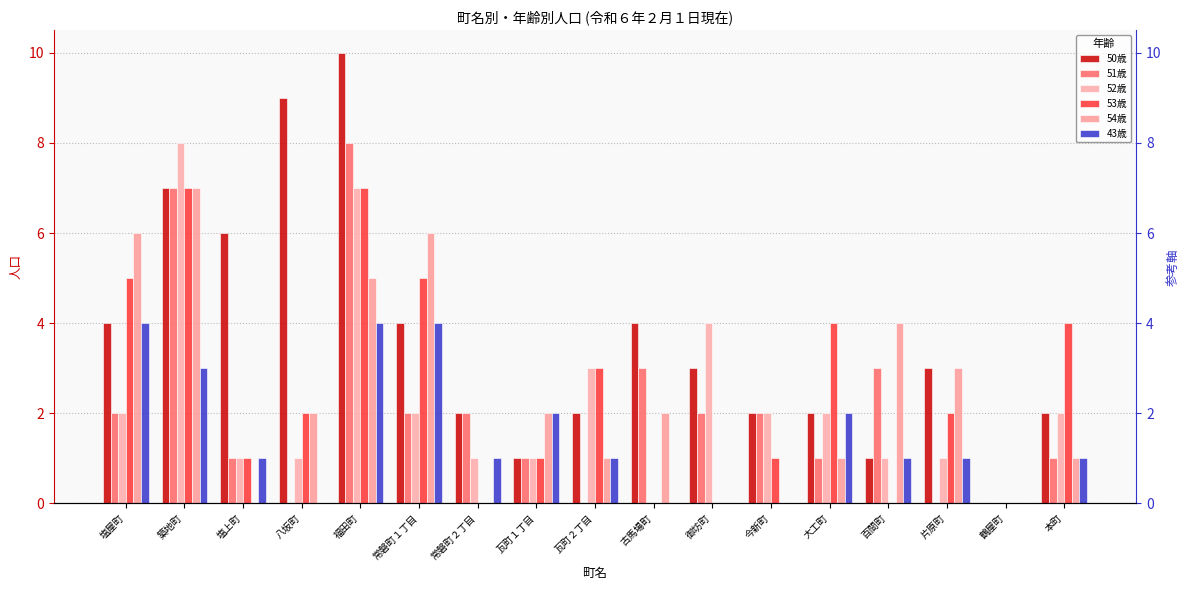

Count the 52歳 values in the range 1 to 2.

11